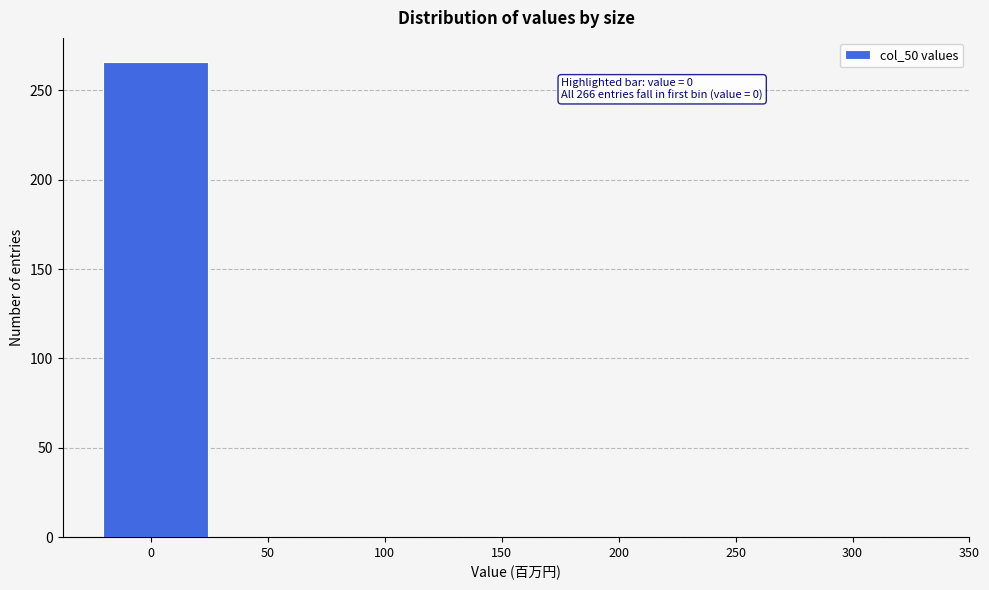

Reading left to right, what are all the values shown in this chart?

0=266	50=0	100=0	150=0	200=0	250=0	300=0